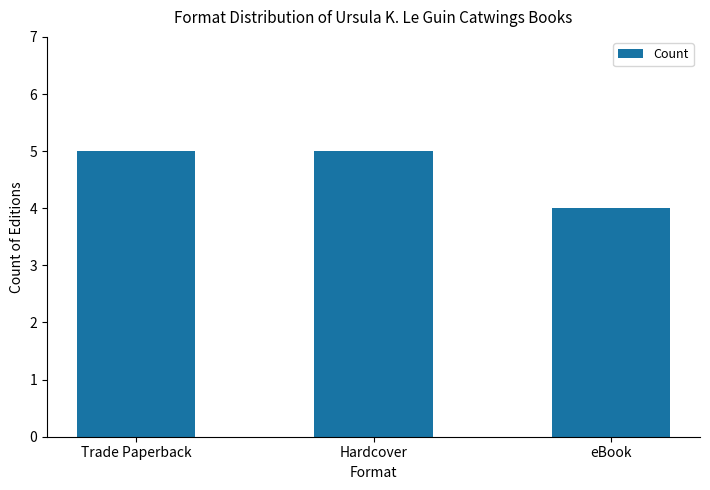

How many values are between 4 and 5?

3